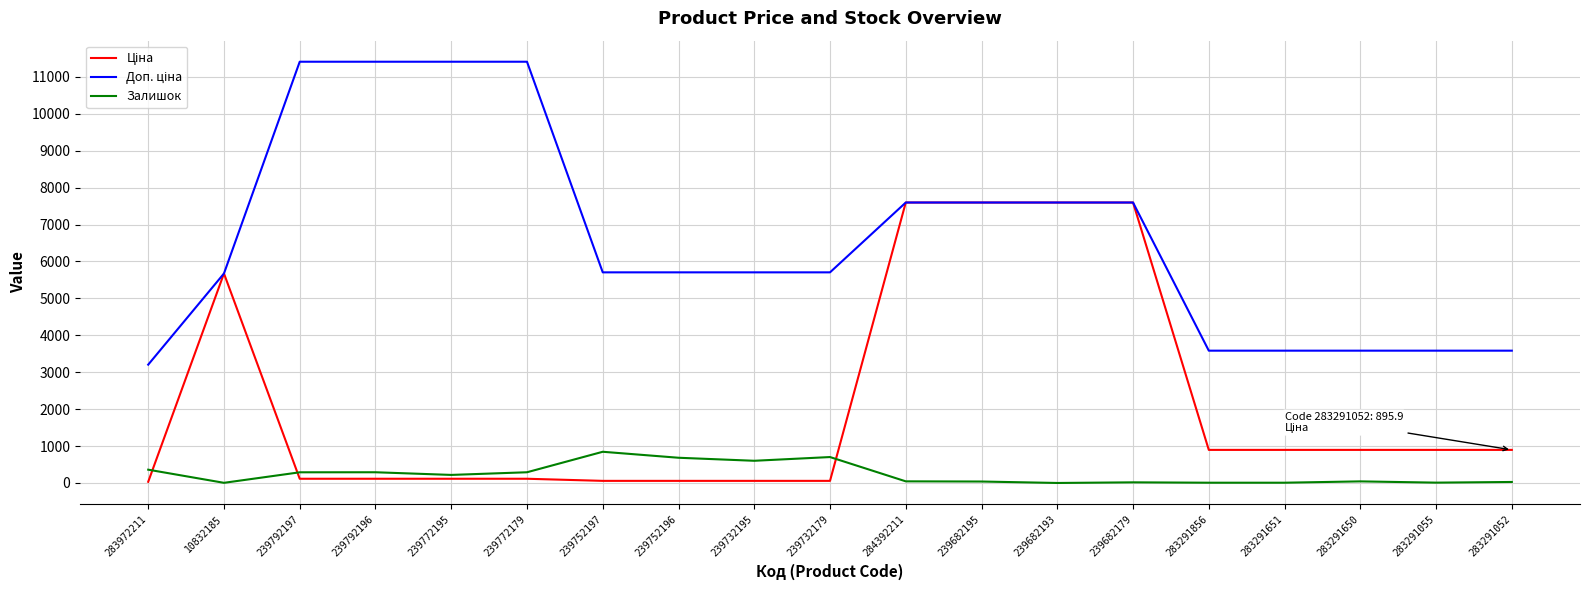

What is the difference between the maximum and minimum values in the Залишок series?

845.0